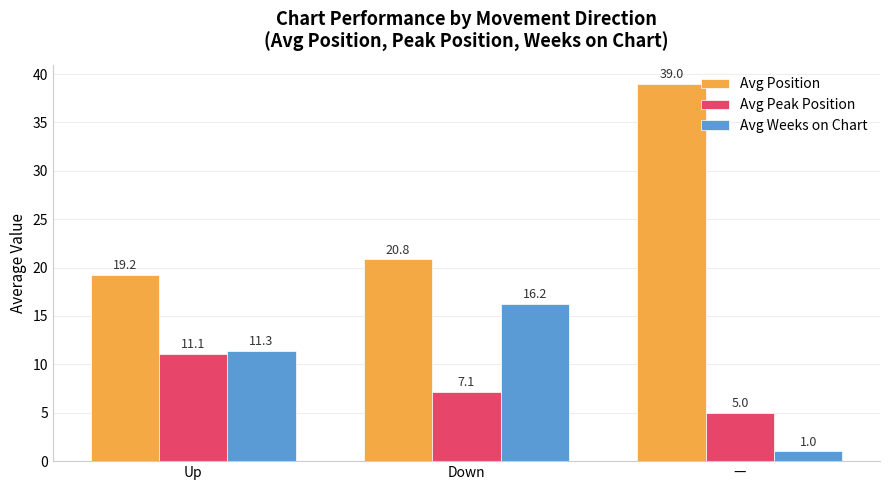

At which label does Avg Peak Position first exceed 7?

Up